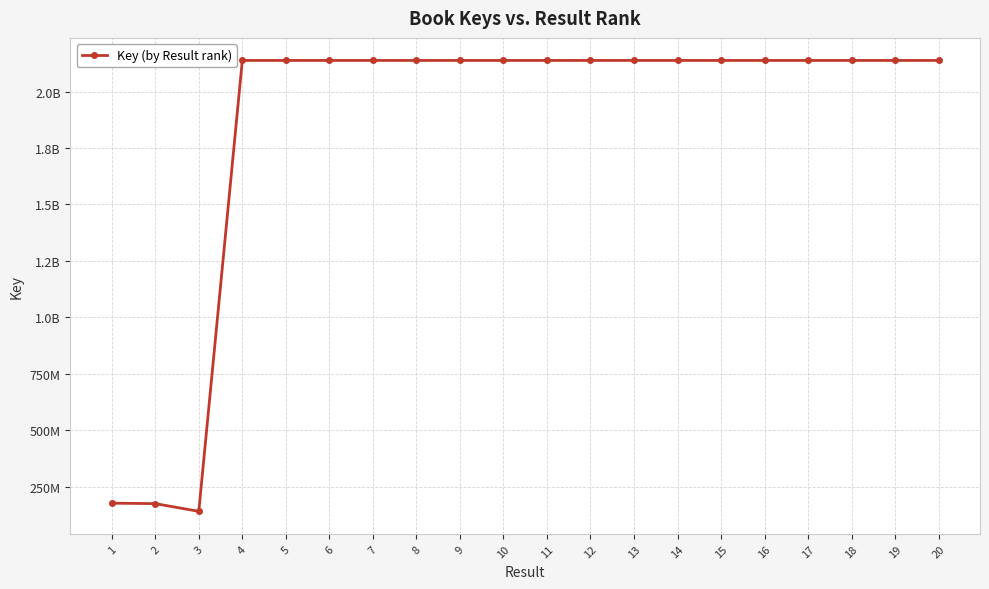

Does the chart have visible grid lines?

Yes